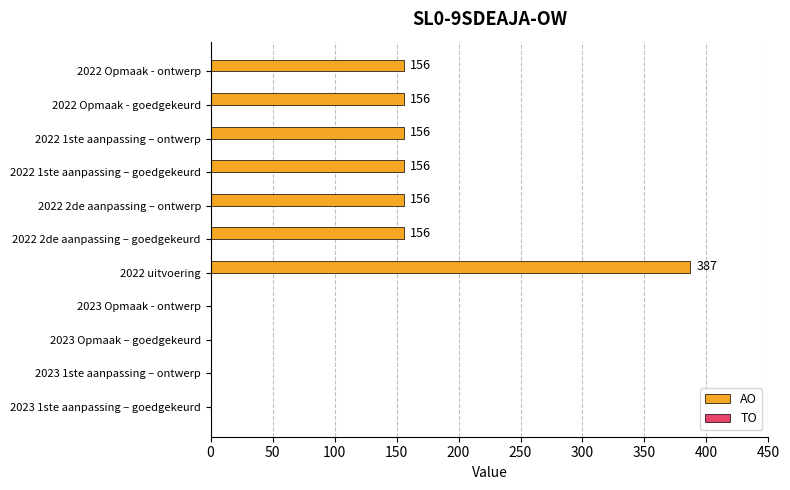

Reading top to bottom, extract all data points from this chart.

2022 Opmaak - ontwerp=156	2022 Opmaak - goedgekeurd=156	2022 1ste aanpassing – ontwerp=156	2022 1ste aanpassing – goedgekeurd=156	2022 2de aanpassing – ontwerp=156	2022 2de aanpassing – goedgekeurd=156	2022 uitvoering=387	2023 Opmaak - ontwerp=0	2023 Opmaak – goedgekeurd=0	2023 1ste aanpassing – ontwerp=0	2023 1ste aanpassing – goedgekeurd=0